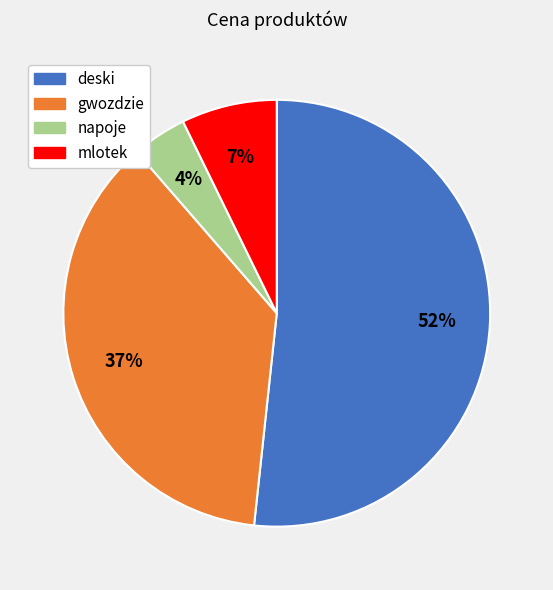

To the nearest percent, what is the average slice percentage?

25%